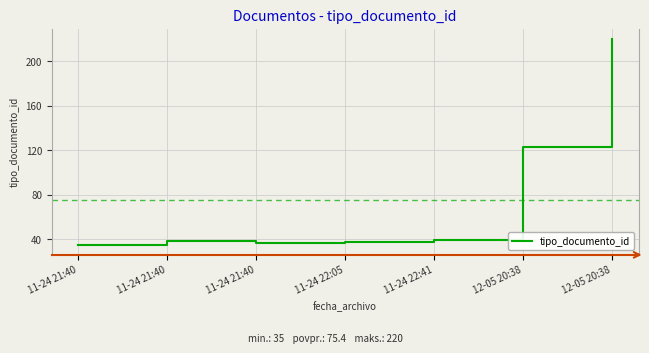

How many lines are shown in the chart?

1